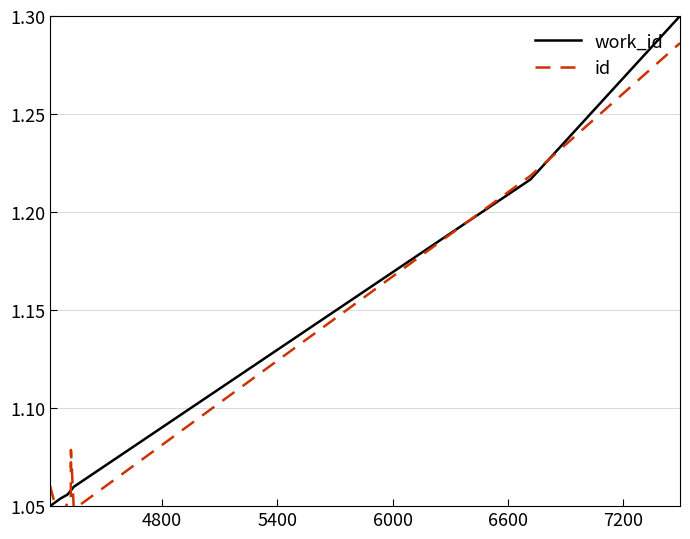

Is it true that id equals 1.9 at 4200?

False